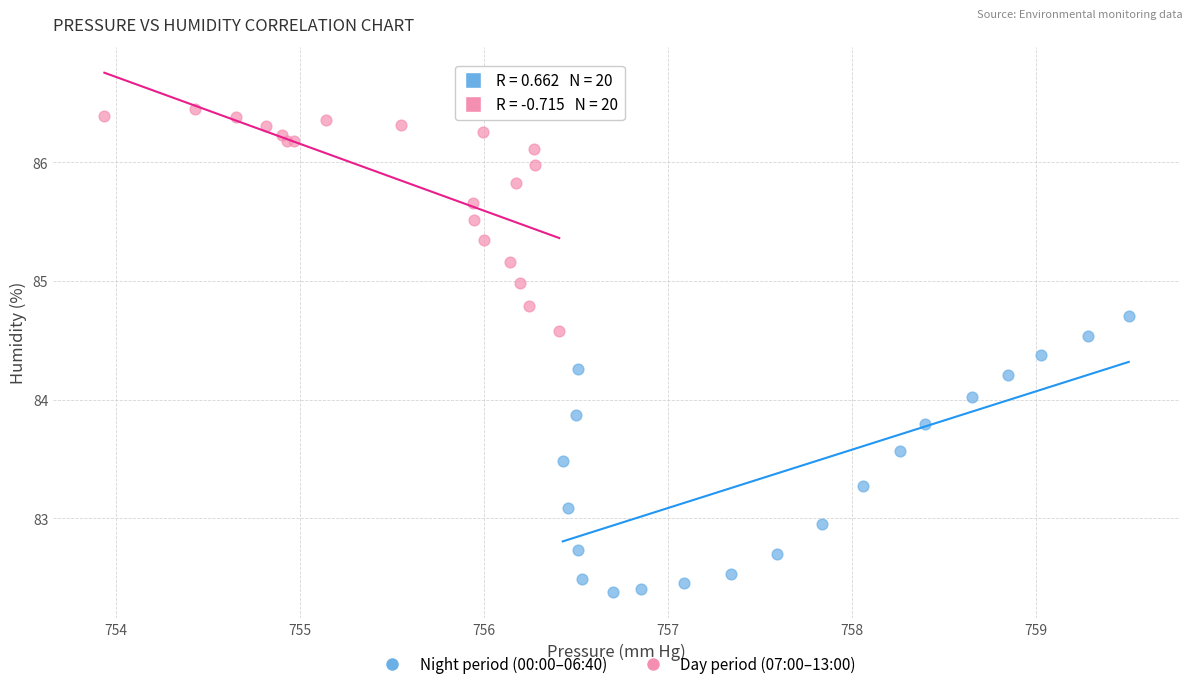

Which series has the widest spread of Y values?

Night period (00:00–06:40)